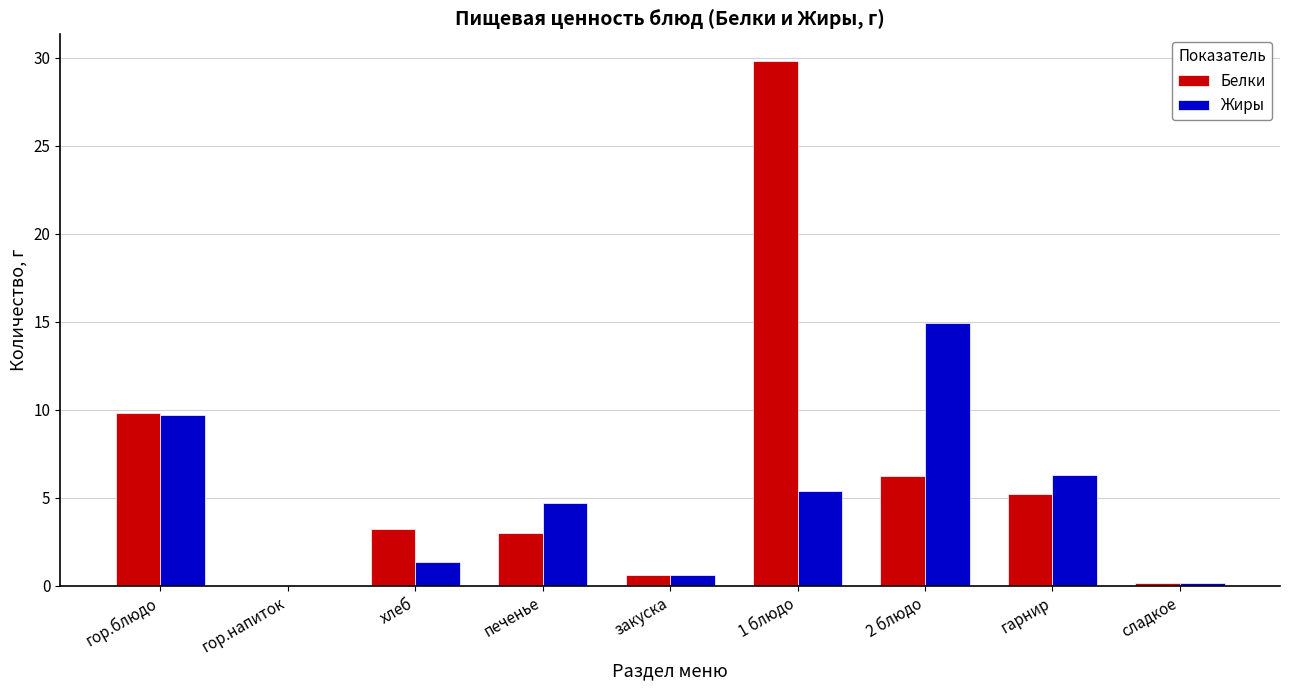

True or false: Белки has a value of 5.2 at гарнир.

True